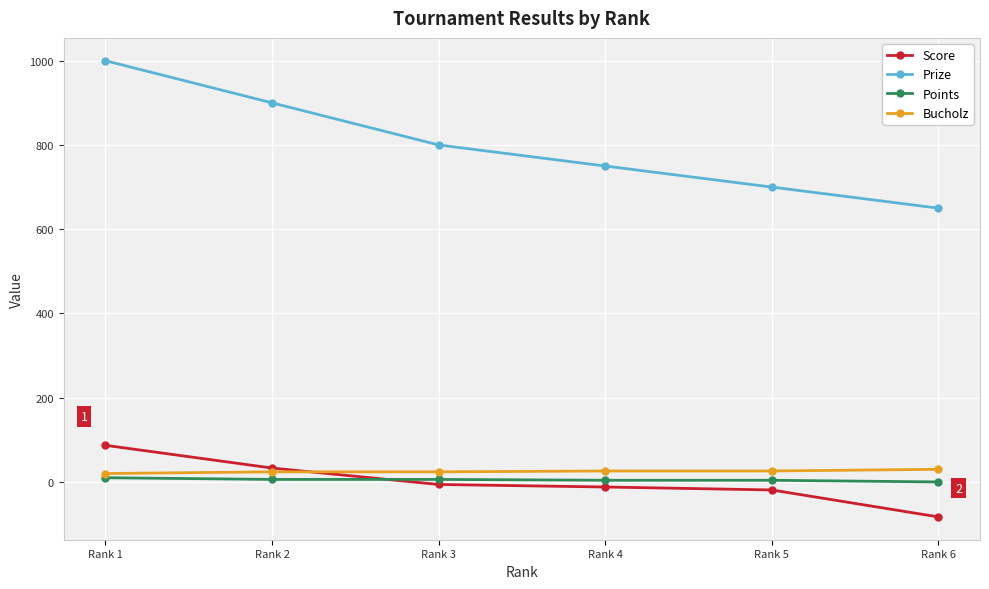

True or false: Score has more than 2 interior local peaks.

False